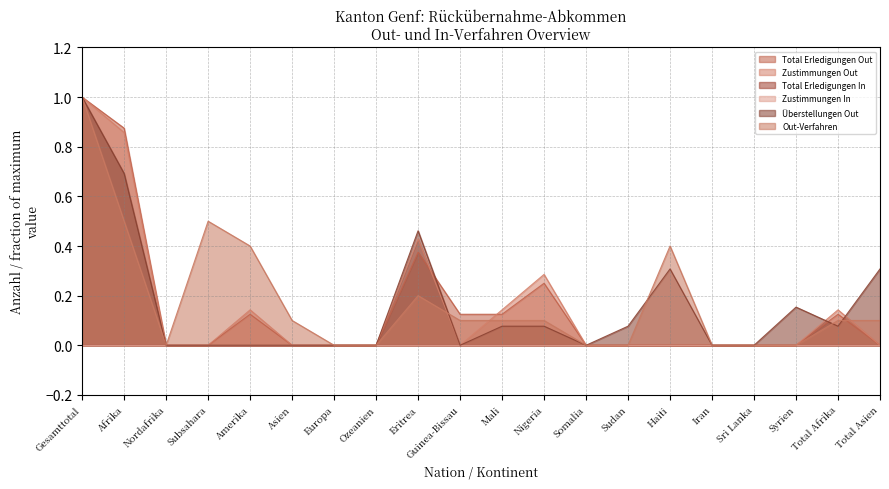

What is the spread (max minus min) of values at Total Afrika?

0.1